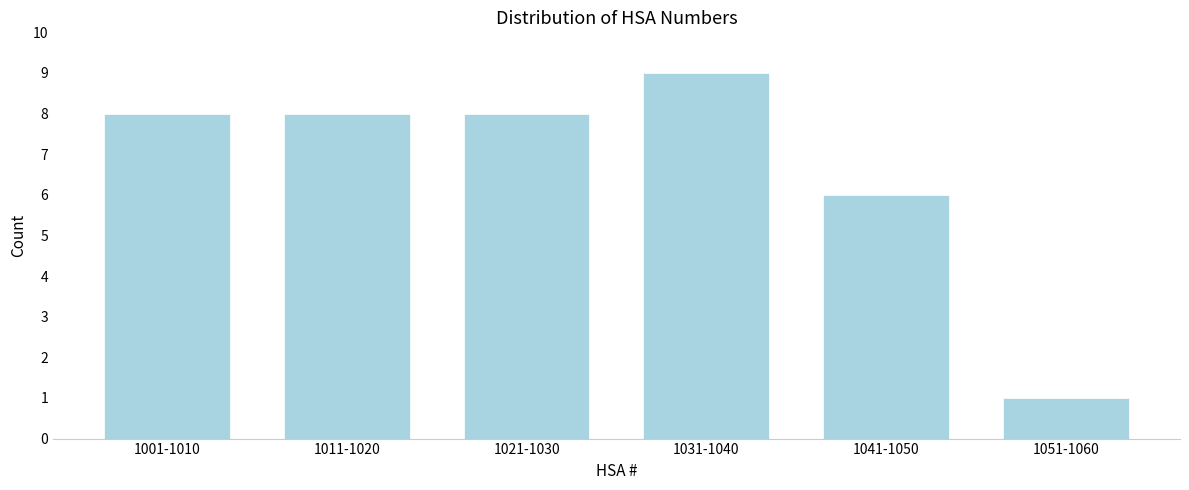

Reading left to right, extract all data points from this chart.

1001-1010=8	1011-1020=8	1021-1030=8	1031-1040=9	1041-1050=6	1051-1060=1